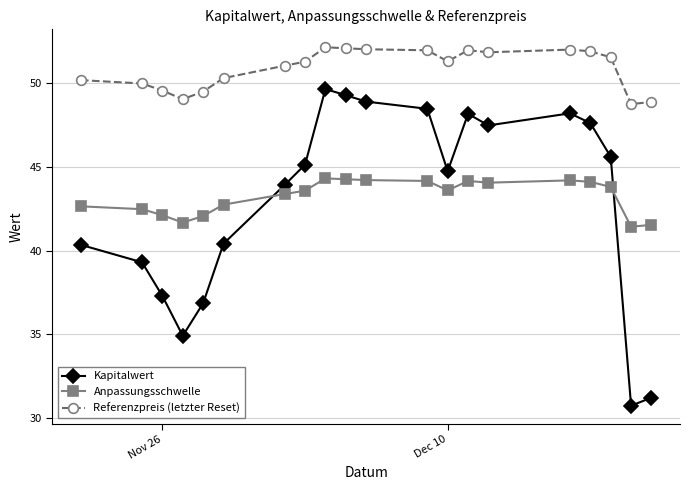

True or false: Referenzpreis (letzter Reset) has more than 2 points higher than both neighbors.

True